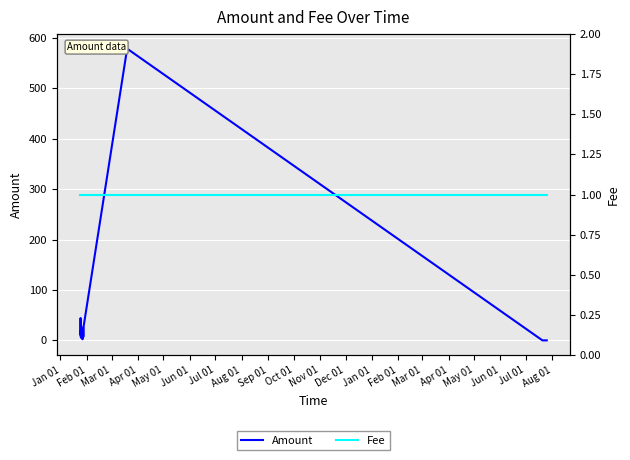

Which series has the largest range (max minus min)?

Amount